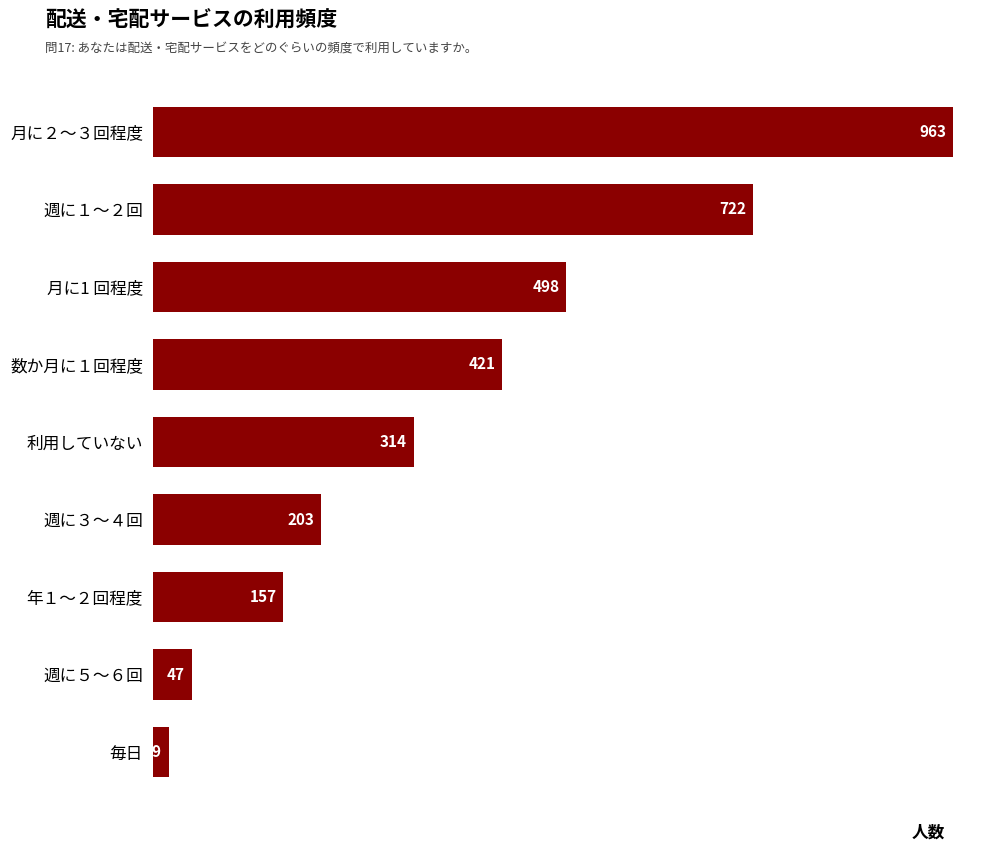

Are the bars grouped side by side (vs. stacked)?

No